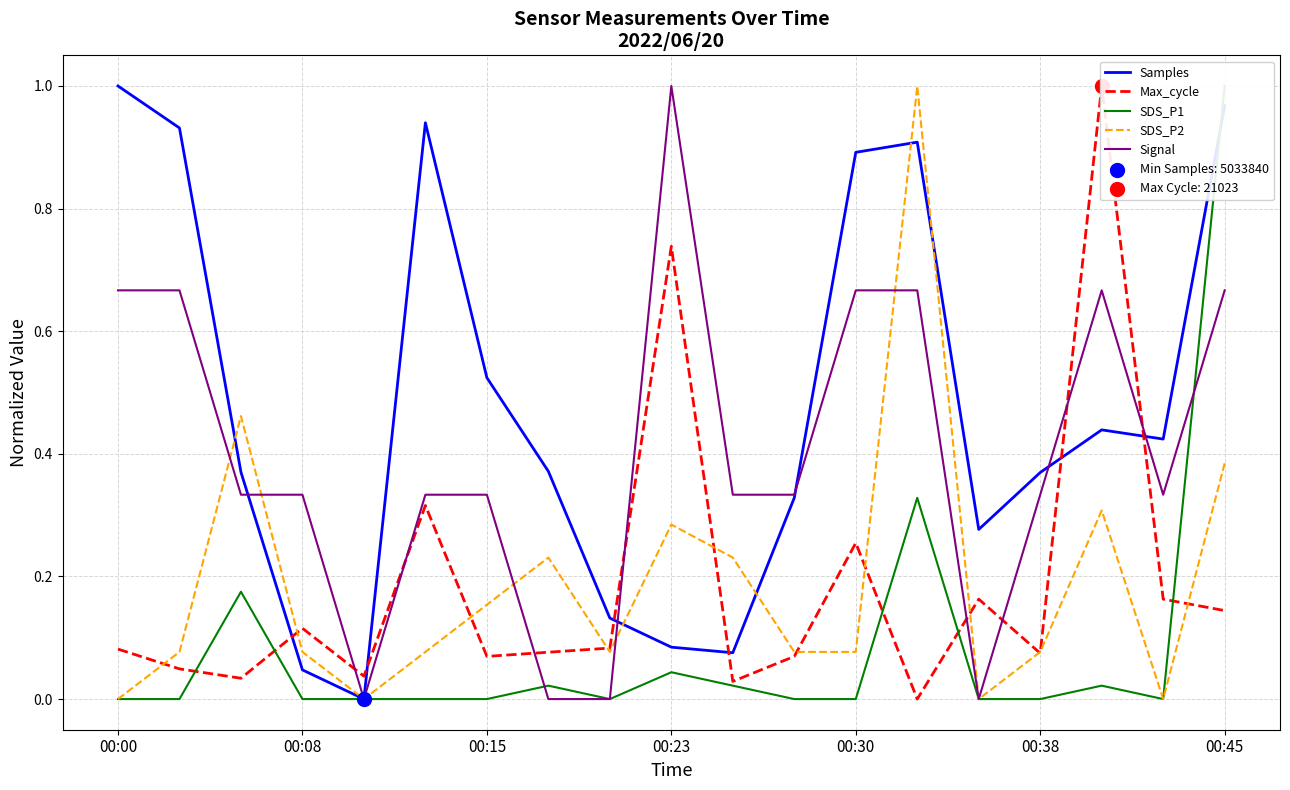

Which series has the largest Y range (max minus min)?

Samples